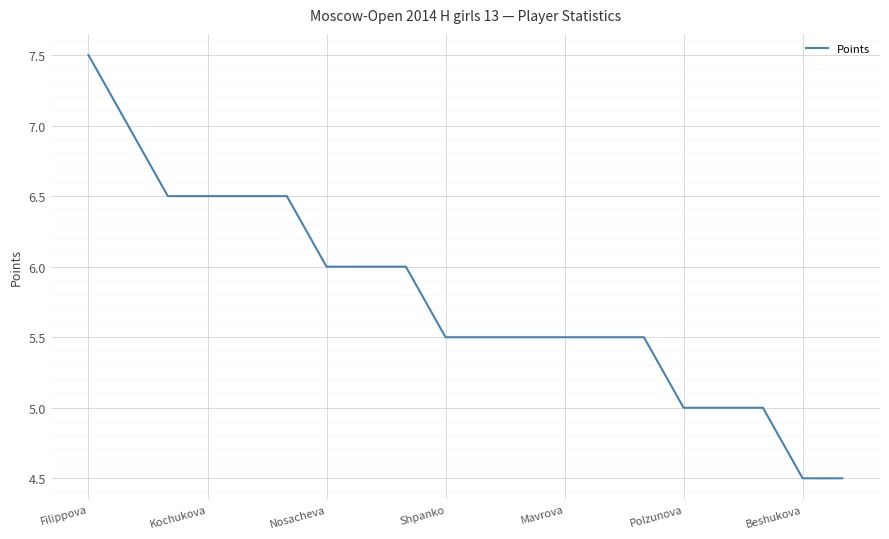

What is the minimum value shown in the chart?

4.5